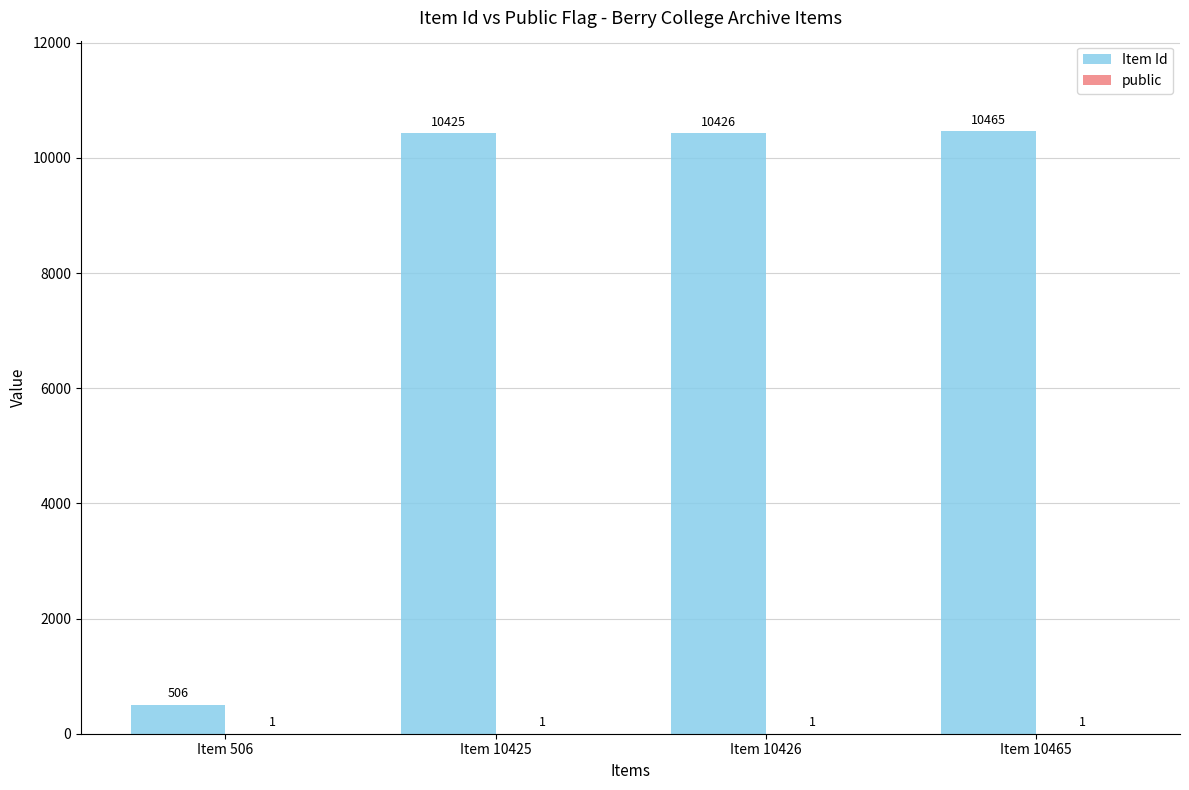

At which category is the sum across all series the highest?

Item 10465